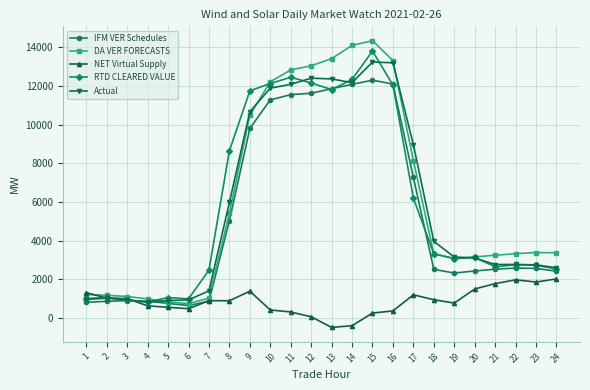

True or false: NET Virtual Supply has more than 2 interior local peaks.

True